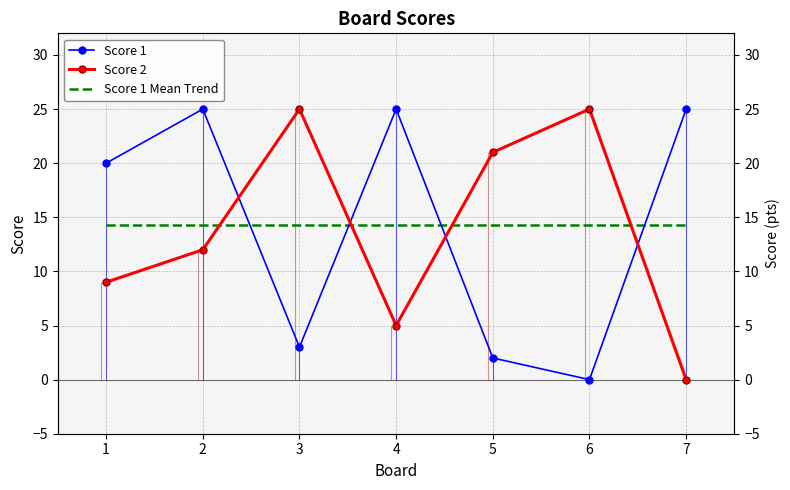

Rank the series at 1 from lowest to highest value.

Score 2, Score 1 Mean Trend, Score 1